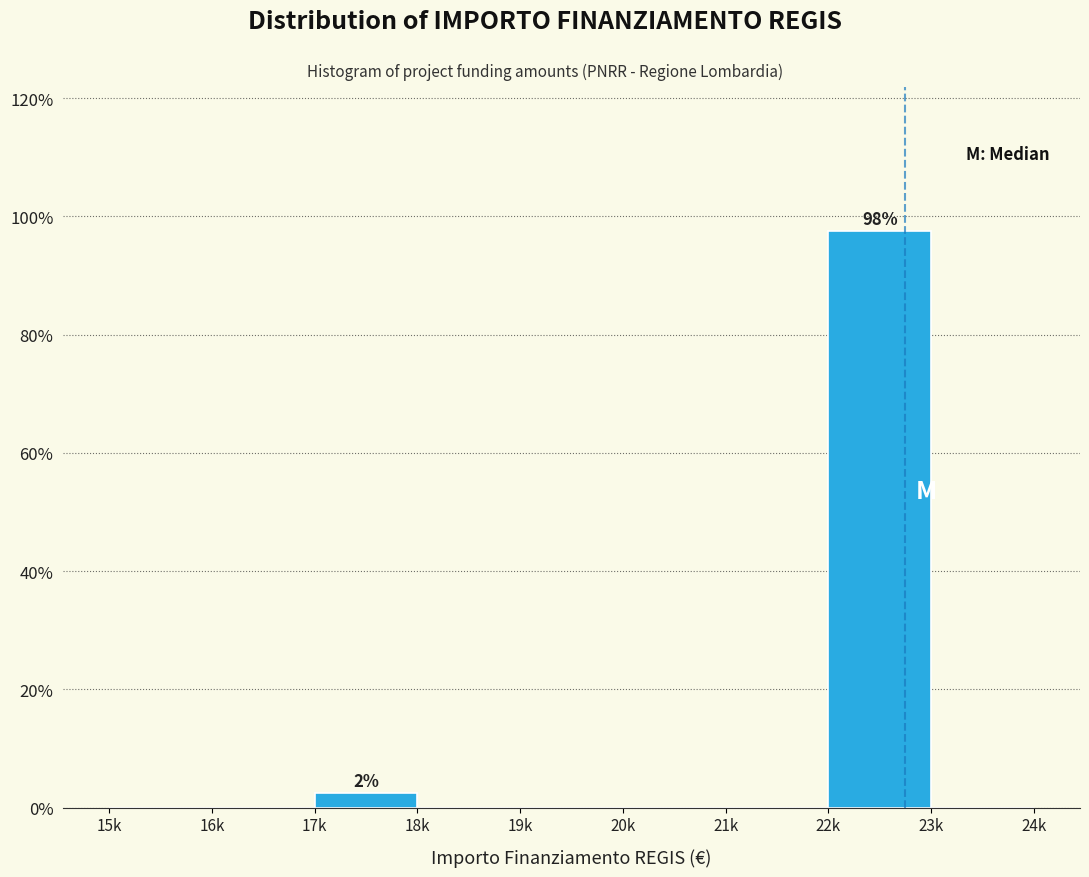

Reading left to right, list all the values displayed in this chart.

15k=0.0	16k=0.0	17k=2.5	18k=0.0	19k=0.0	20k=0.0	21k=0.0	22k=97.5	23k=0.0